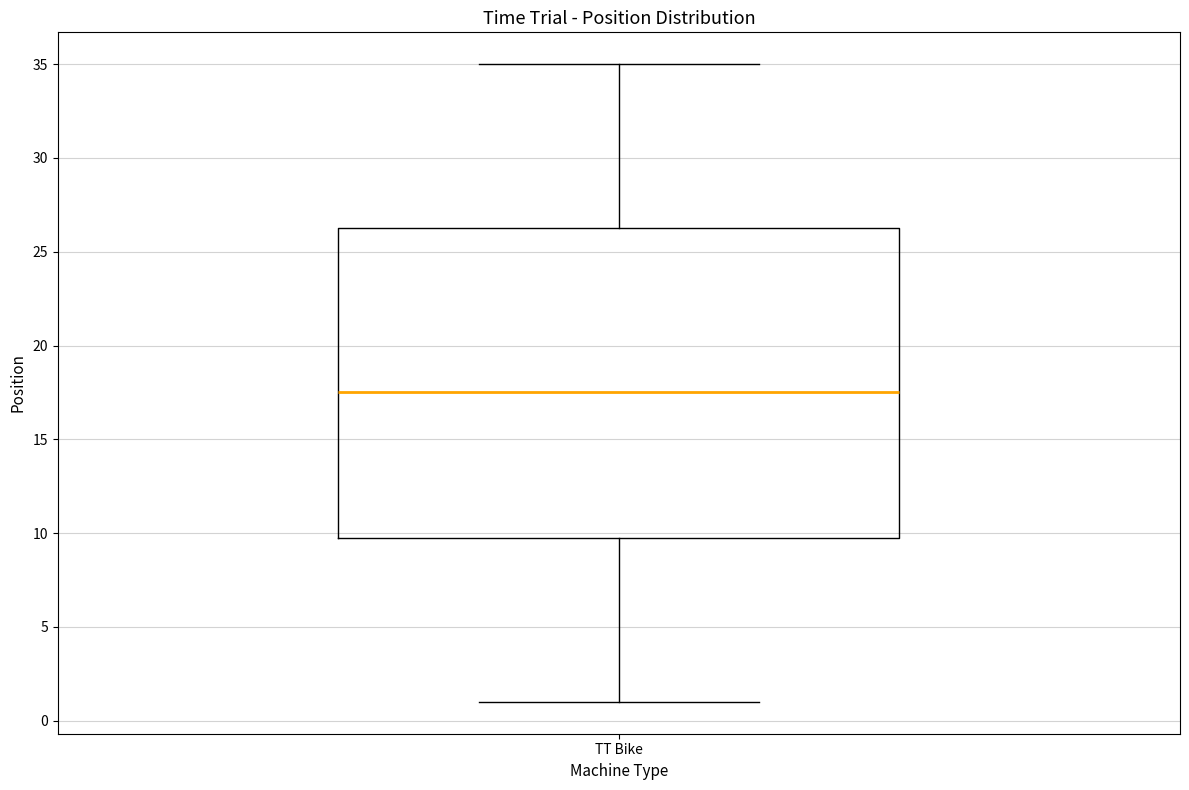

Transcribe this box plot: give where the median line is, the range the box spans, and where the two whiskers end, as read against the y-axis. The values are not printed on the chart, so give them approximately, as read against the axis.

median 17.5, box 10.0 to 26.5, whiskers 1.0 to 35.0